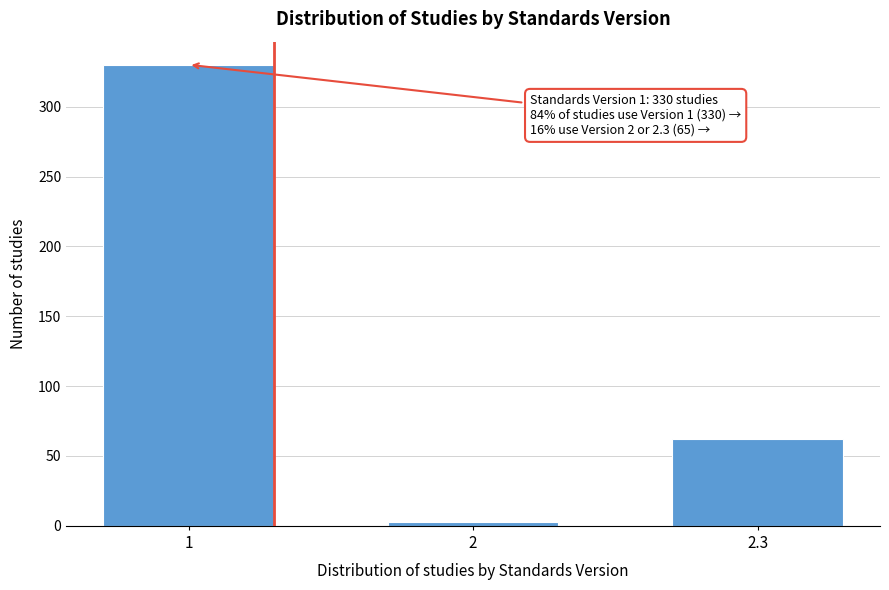

Reading left to right, transcribe all the data shown in this chart.

1=330	2=3	2.3=62